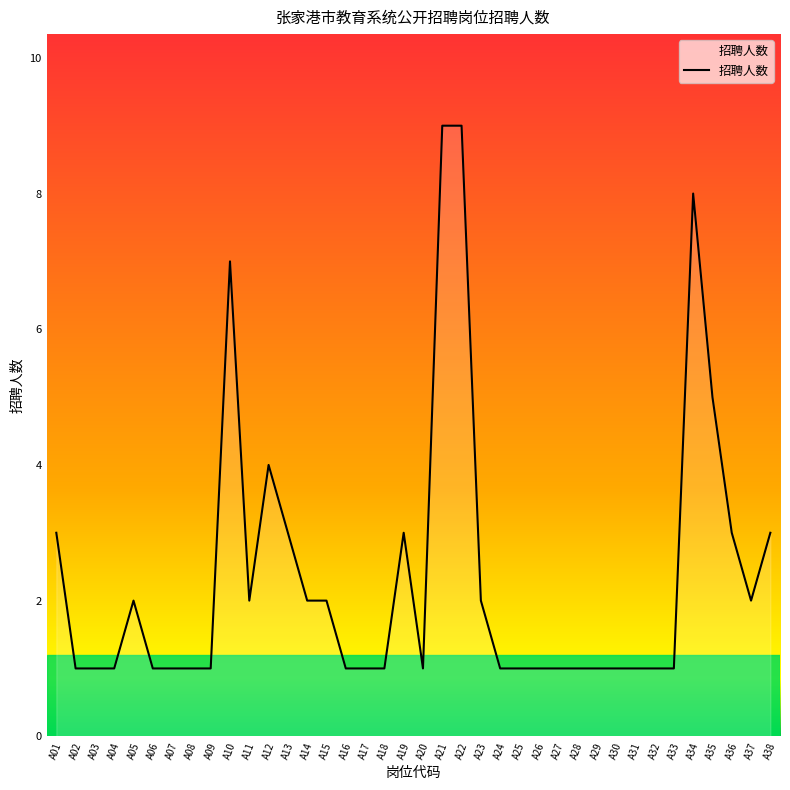

At which label is the value closest to 5?

A35